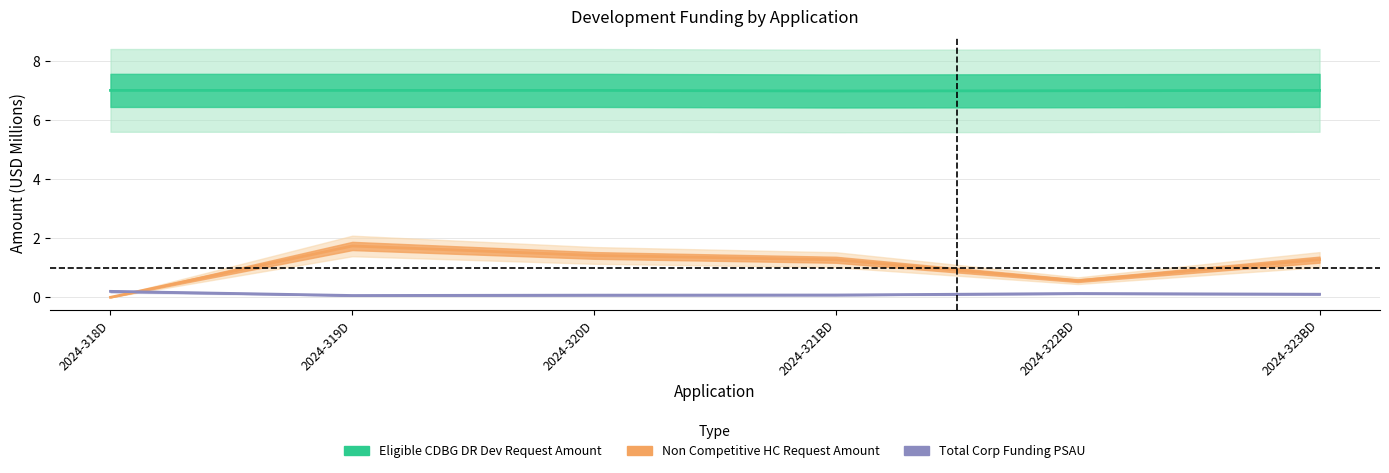

How many series are shown in this chart?

3